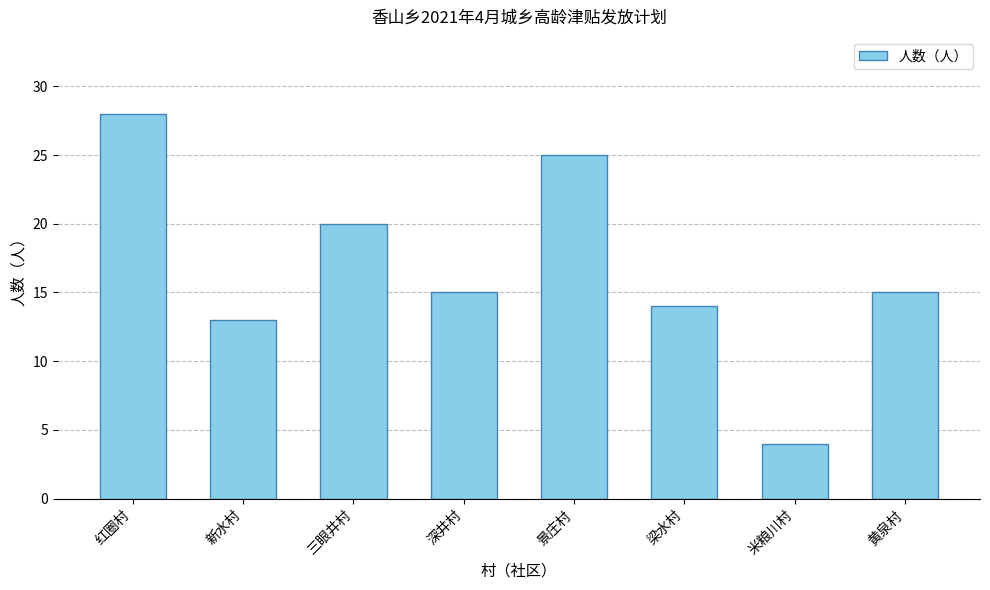

What is the ratio of the value at 梁水村 to the value at 米粮川村?

3.5